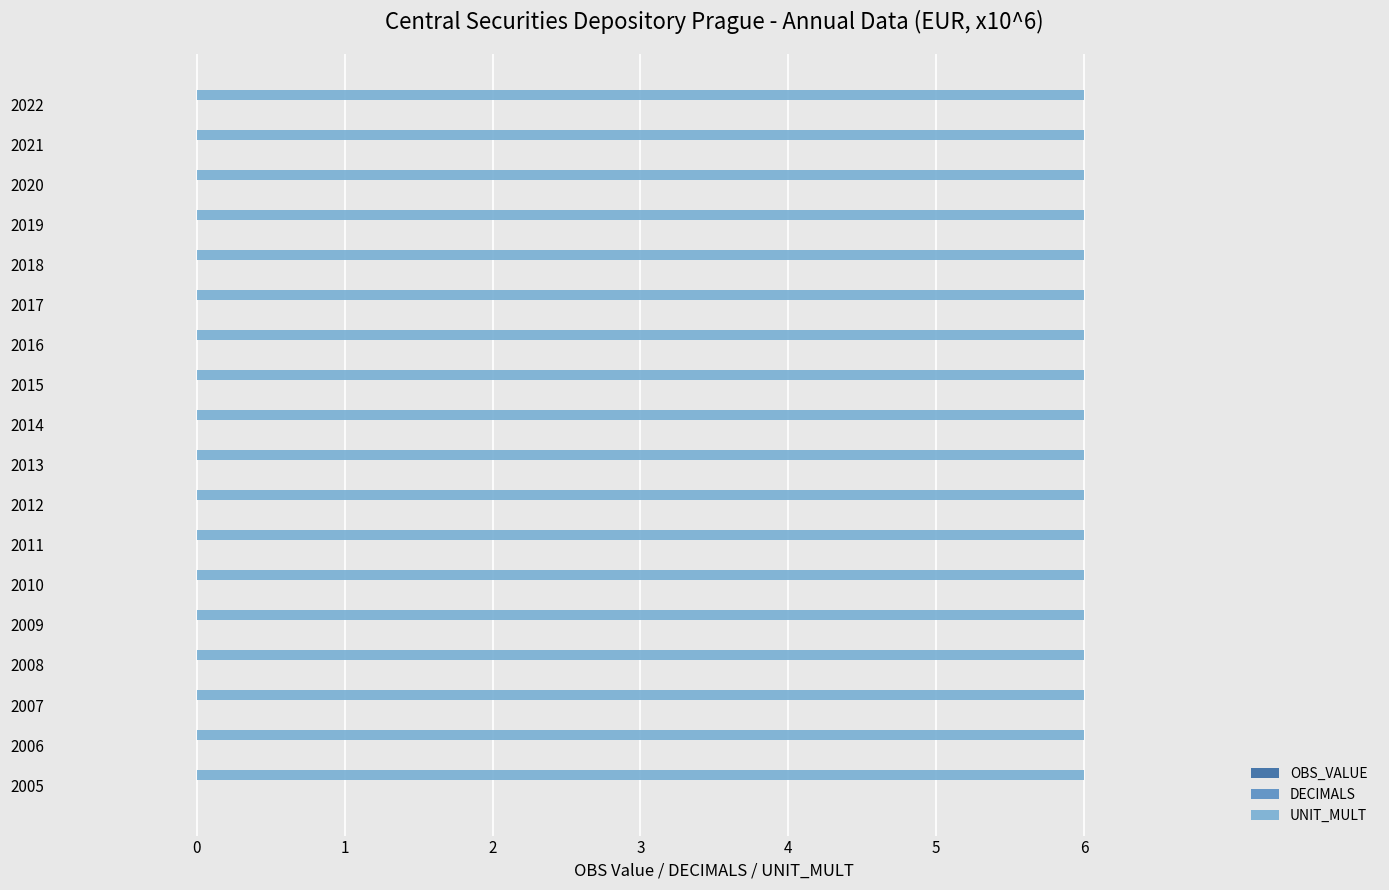

Between 2018 and 2013, which is larger?

2018